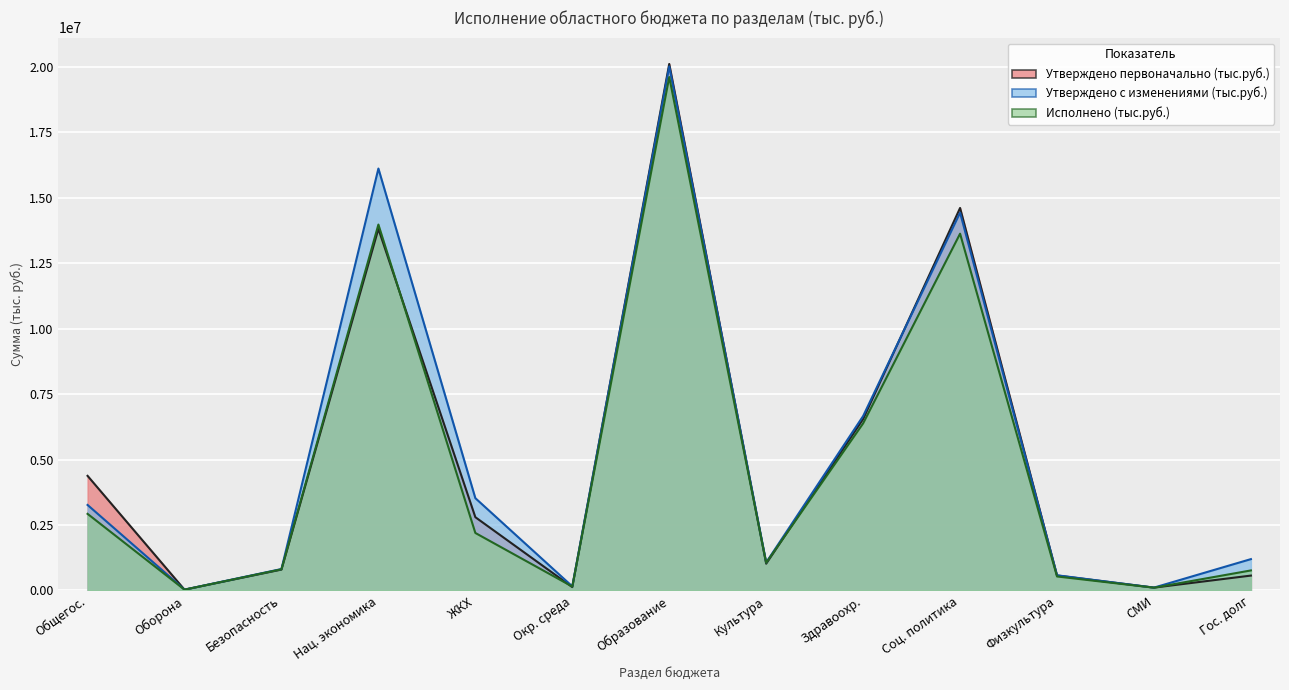

What is the value of the Исполнено (тыс.руб.) point at the 8th from the left?

1057024.8